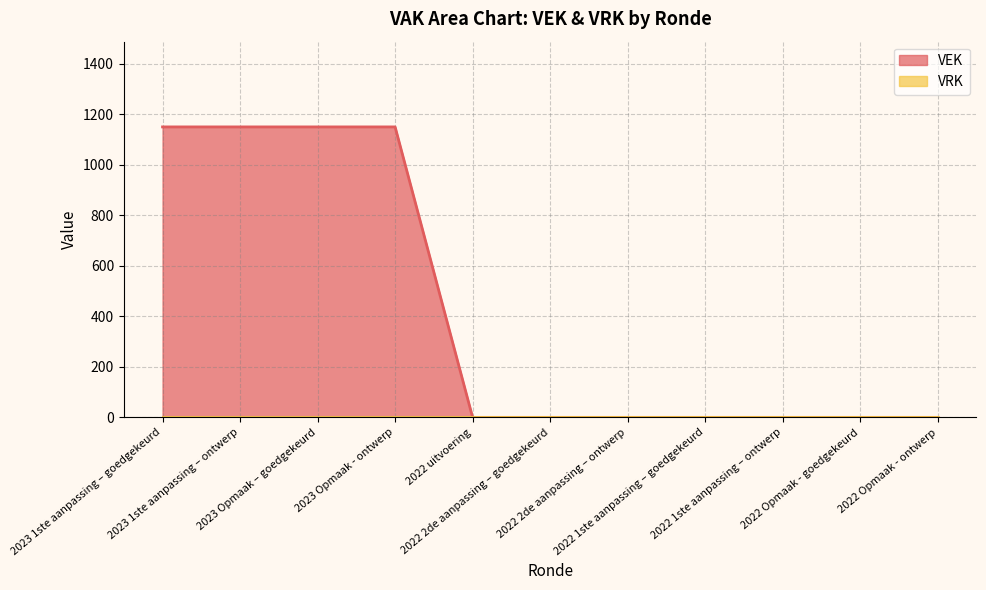

The chart shows a value of -487 at 2022 Opmaak - ontwerp. True or false?

False